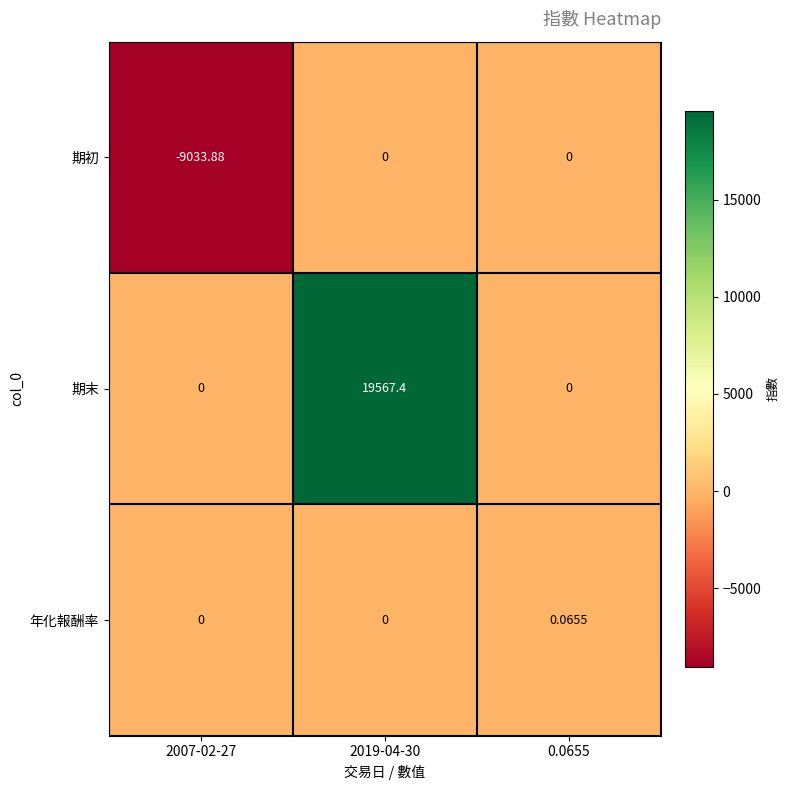

Which category has the lowest value across all series?

2007-02-27